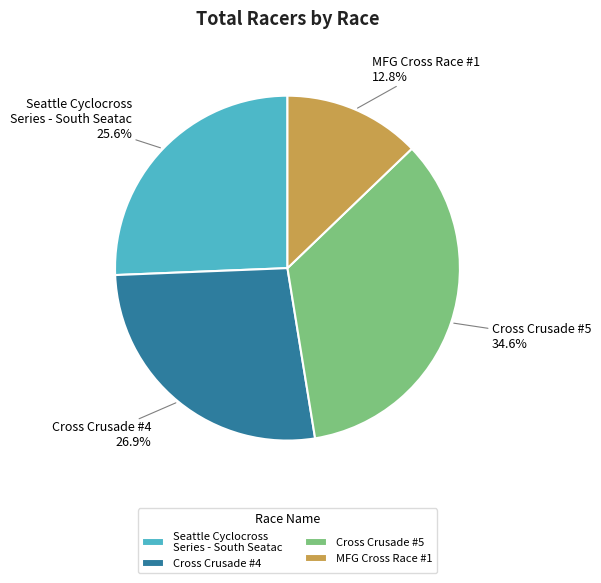

To the nearest percent, what percentage of the pie is Cross Crusade #4?

27%